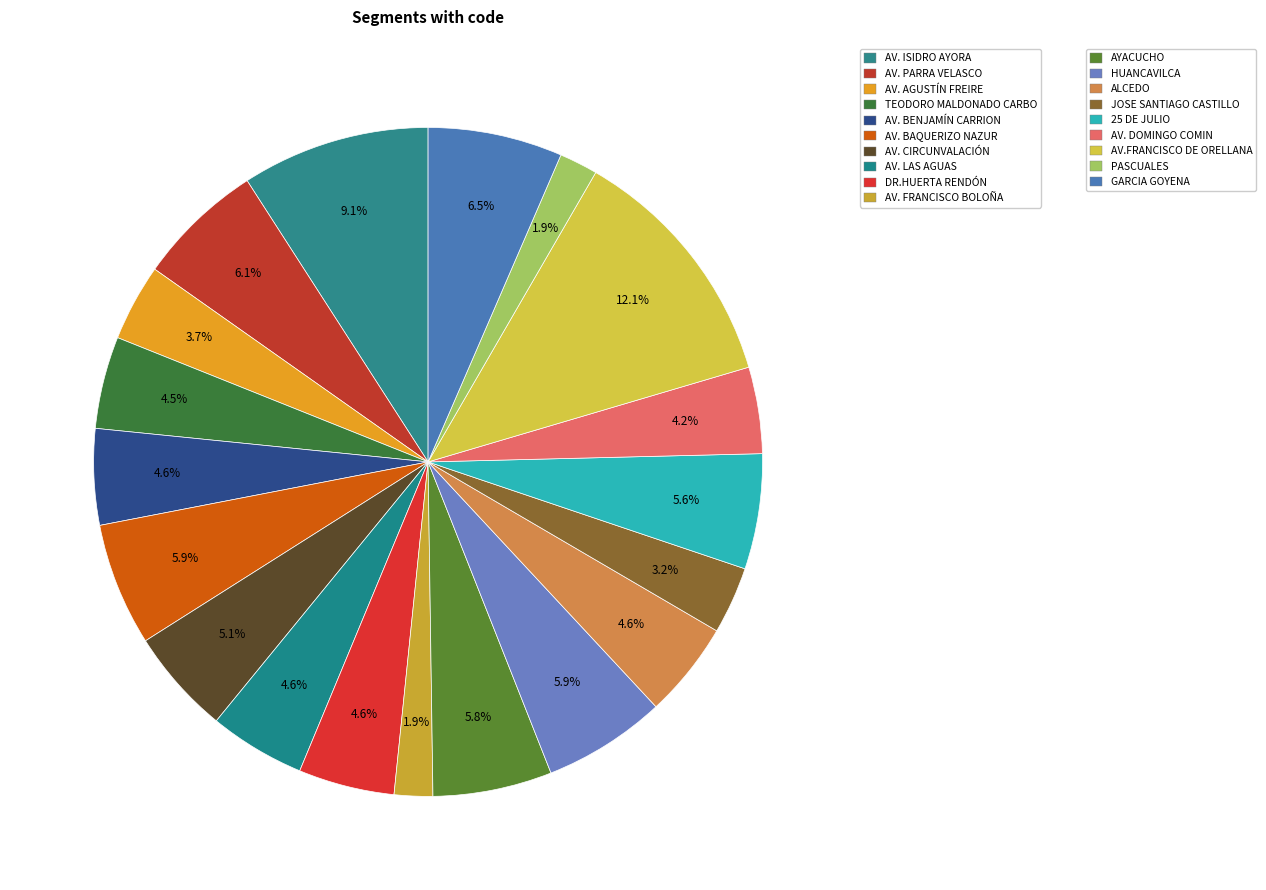

Count the number of slices in the pie.

19